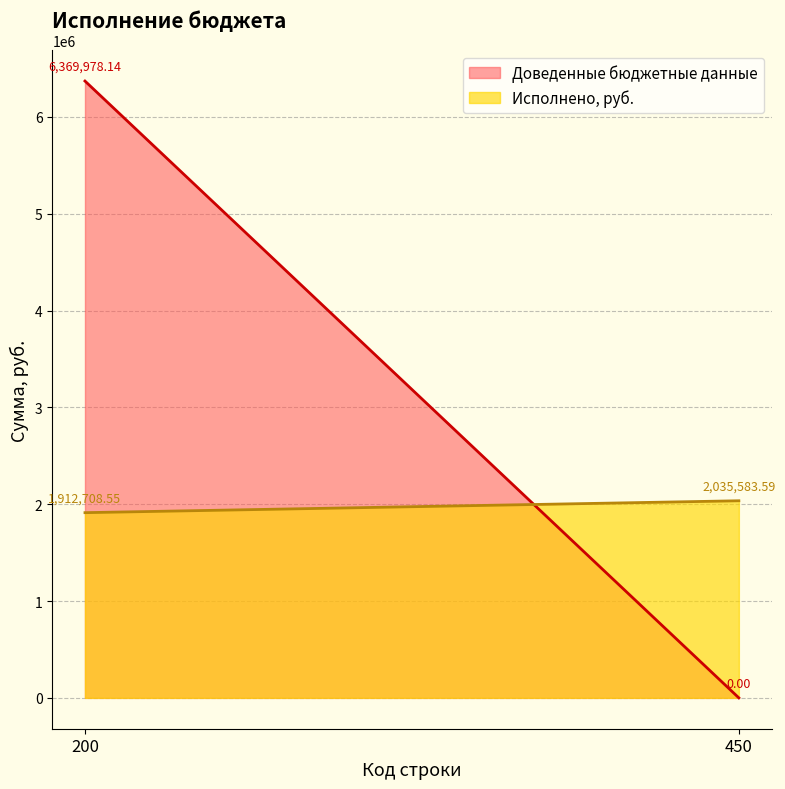

How many series are shown in this chart?

2